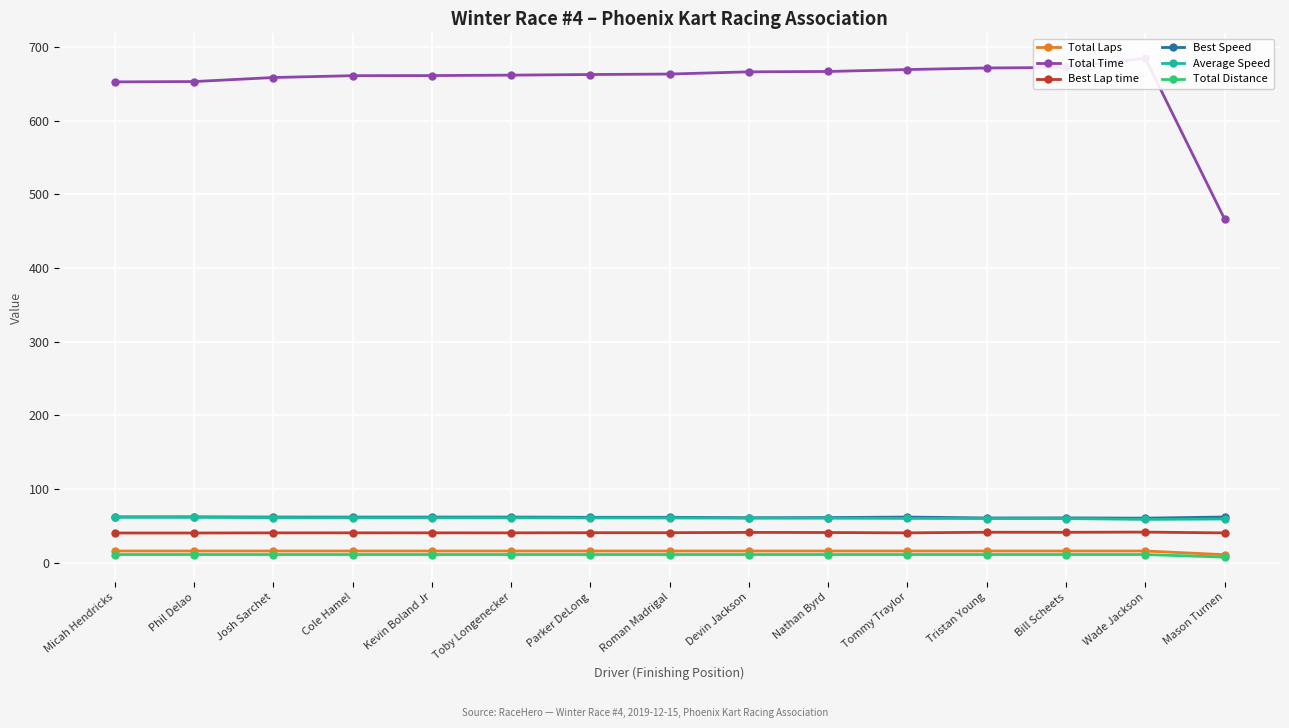

Reading left to right, what are all the values shown in this chart?

Total Laps: Micah Hendricks=16.0	Phil Delao=16.0	Josh Sarchet=16.0	Cole Hamel=16.0	Kevin Boland Jr=16.0	Toby Longenecker=16.0	Parker DeLong=16.0	Roman Madrigal=16.0	Devin Jackson=16.0	Nathan Byrd=16.0	Tommy Traylor=16.0	Tristan Young=16.0	Bill Scheets=16.0	Wade Jackson=16.0	Mason Turnen=11.0
Total Time: Micah Hendricks=652.5	Phil Delao=652.9	Josh Sarchet=658.4	Cole Hamel=660.9	Kevin Boland Jr=661.0	Toby Longenecker=661.6	Parker DeLong=662.5	Roman Madrigal=663.1	Devin Jackson=666.1	Nathan Byrd=666.6	Tommy Traylor=669.2	Tristan Young=671.4	Bill Scheets=672.0	Wade Jackson=684.6	Mason Turnen=466.6
Best Lap time: Micah Hendricks=40.4	Phil Delao=40.4	Josh Sarchet=40.6	Cole Hamel=40.6	Kevin Boland Jr=40.6	Toby Longenecker=40.6	Parker DeLong=40.8	Roman Madrigal=40.8	Devin Jackson=41.2	Nathan Byrd=41.1	Tommy Traylor=40.6	Tristan Young=41.4	Bill Scheets=41.4	Wade Jackson=41.6	Mason Turnen=40.6
Best Speed: Micah Hendricks=62.3	Phil Delao=62.3	Josh Sarchet=62.1	Cole Hamel=62.0	Kevin Boland Jr=62.0	Toby Longenecker=62.1	Parker DeLong=61.7	Roman Madrigal=61.7	Devin Jackson=61.1	Nathan Byrd=61.3	Tommy Traylor=62.0	Tristan Young=60.8	Bill Scheets=60.9	Wade Jackson=60.5	Mason Turnen=62.1
Average Speed: Micah Hendricks=61.8	Phil Delao=61.8	Josh Sarchet=61.2	Cole Hamel=61.0	Kevin Boland Jr=61.0	Toby Longenecker=60.9	Parker DeLong=60.9	Roman Madrigal=60.8	Devin Jackson=60.5	Nathan Byrd=60.5	Tommy Traylor=60.3	Tristan Young=60.1	Bill Scheets=60.0	Wade Jackson=58.9	Mason Turnen=59.4
Total Distance: Micah Hendricks=11.2	Phil Delao=11.2	Josh Sarchet=11.2	Cole Hamel=11.2	Kevin Boland Jr=11.2	Toby Longenecker=11.2	Parker DeLong=11.2	Roman Madrigal=11.2	Devin Jackson=11.2	Nathan Byrd=11.2	Tommy Traylor=11.2	Tristan Young=11.2	Bill Scheets=11.2	Wade Jackson=11.2	Mason Turnen=7.7